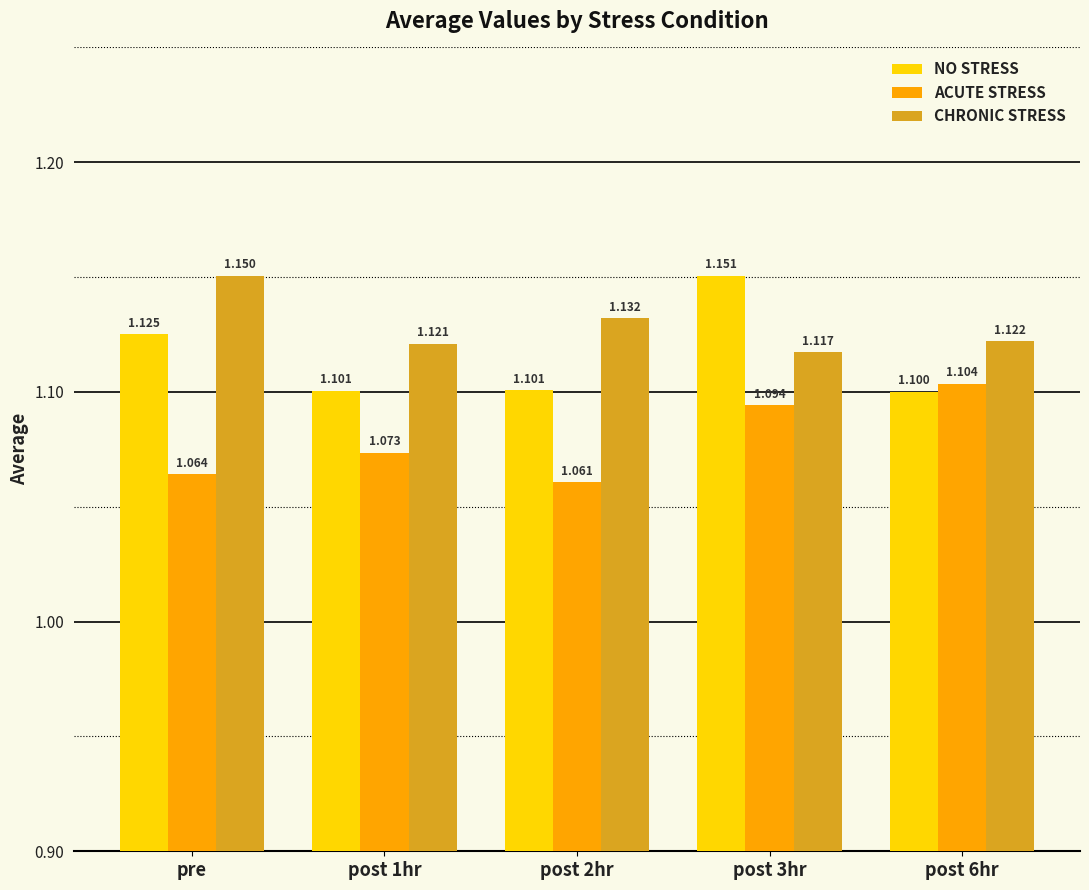

What is the value of the CHRONIC STRESS bar at the 4th from the left?

1.1